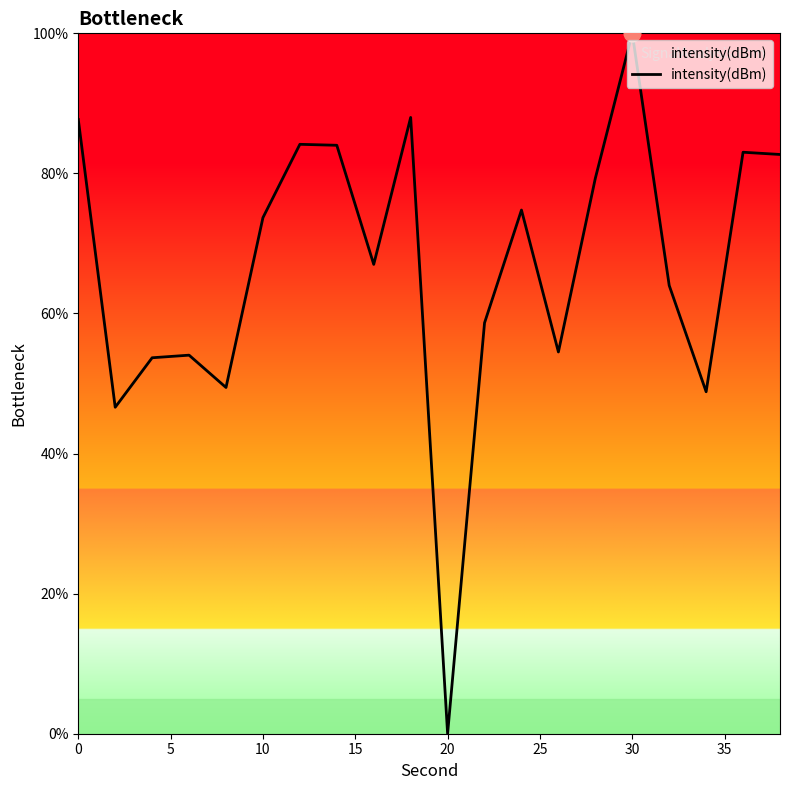

True or false: the data has more than 2 interior local peaks.

True